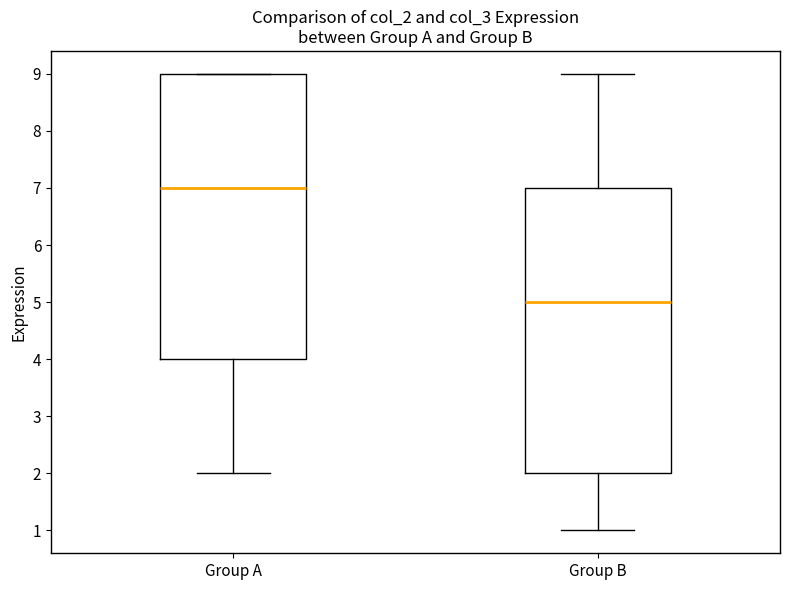

Reading left to right, read every box against the y-axis: the position of its median line, the range the box covers, and the ends of its whiskers. The values are not printed on the chart, so give them approximately, as read against the axis.

Group A: median 7, box 4 to 9, whiskers 2 to 9
Group B: median 5, box 2 to 7, whiskers 1 to 9